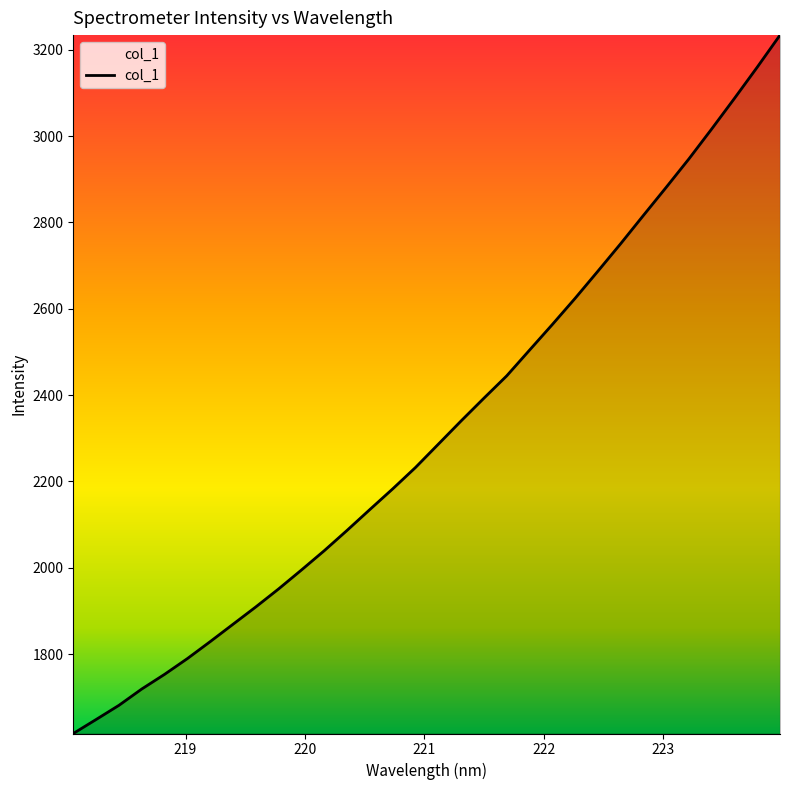

What is the minimum value shown in the chart?

1616.3